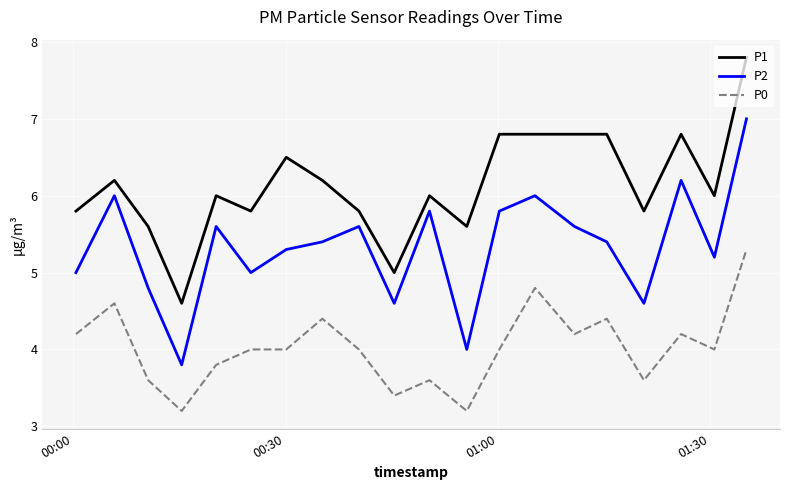

What is the smallest value displayed?

3.2